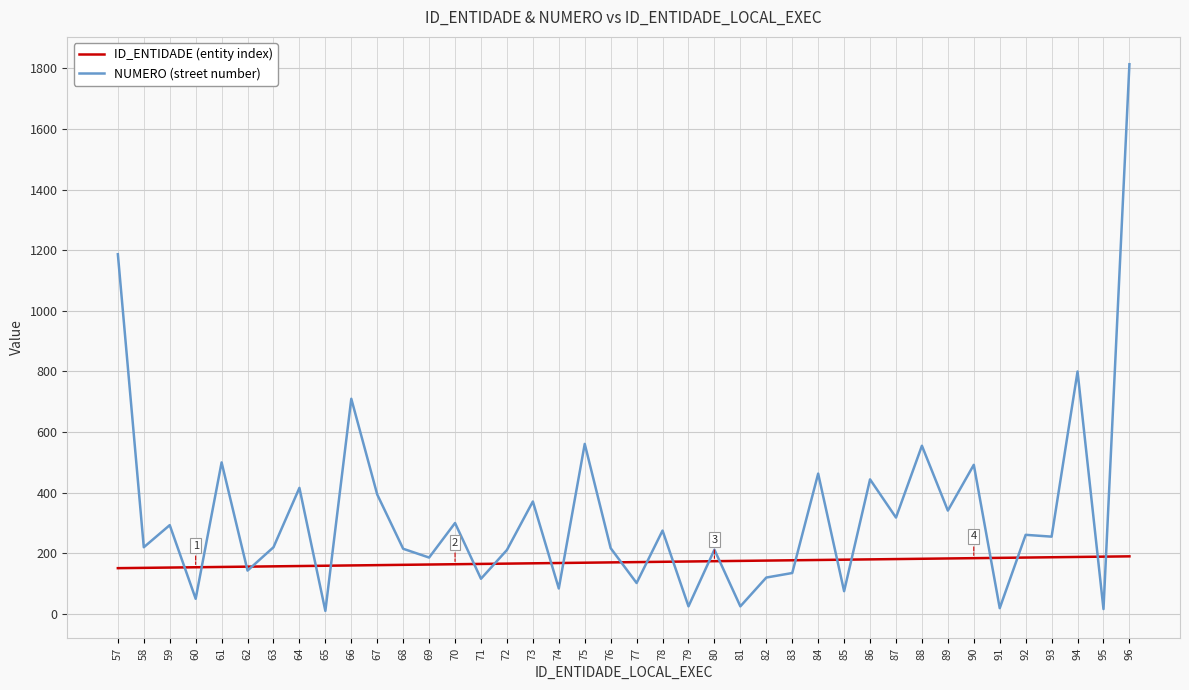

What is the difference between the highest and lowest values at 78?

103